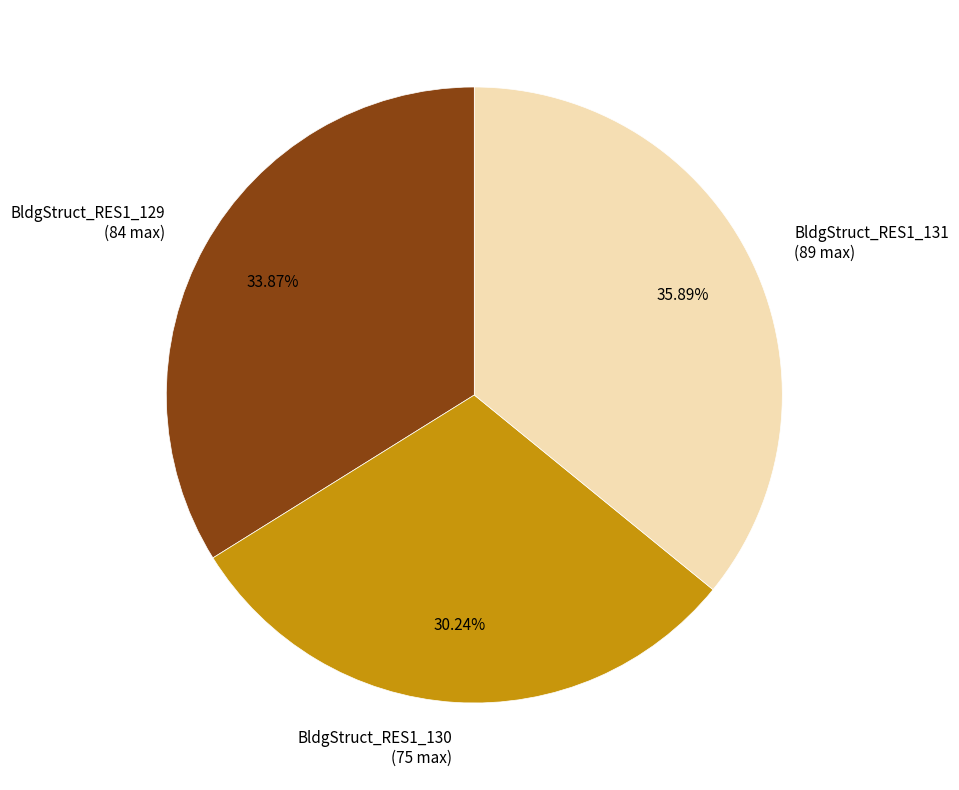

Does BldgStruct_RES1_131 represent more than half of the total?

No